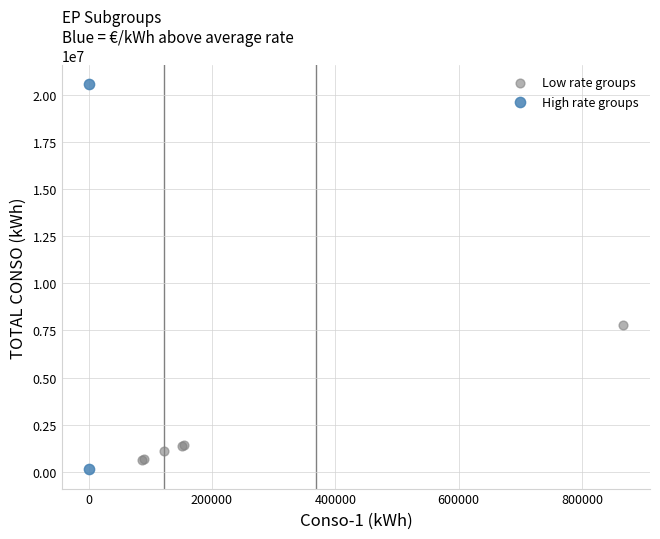

Which series has the largest Y range (max minus min)?

High rate groups